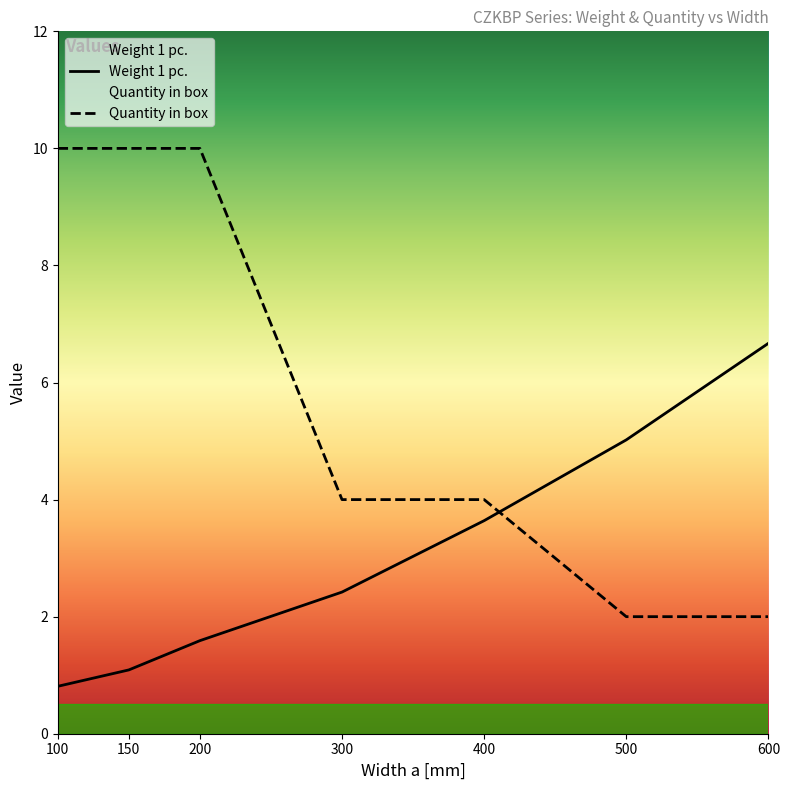

Count the Quantity in box values in the range 2 to 10.

7